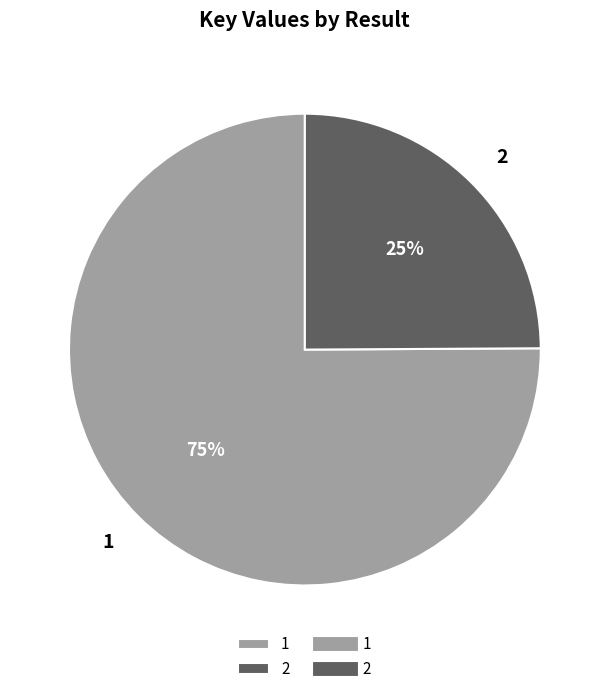

Is there a majority slice in this chart?

Yes